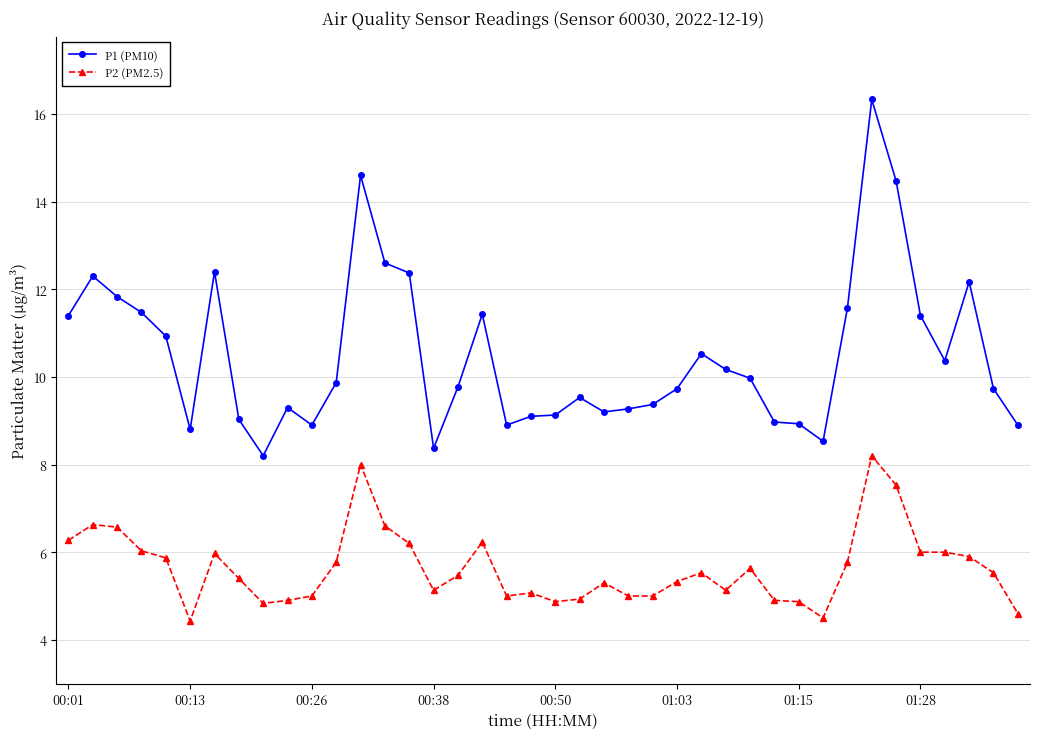

What is the difference between the maximum and second lowest values in the P2 (PM2.5) series?

3.7